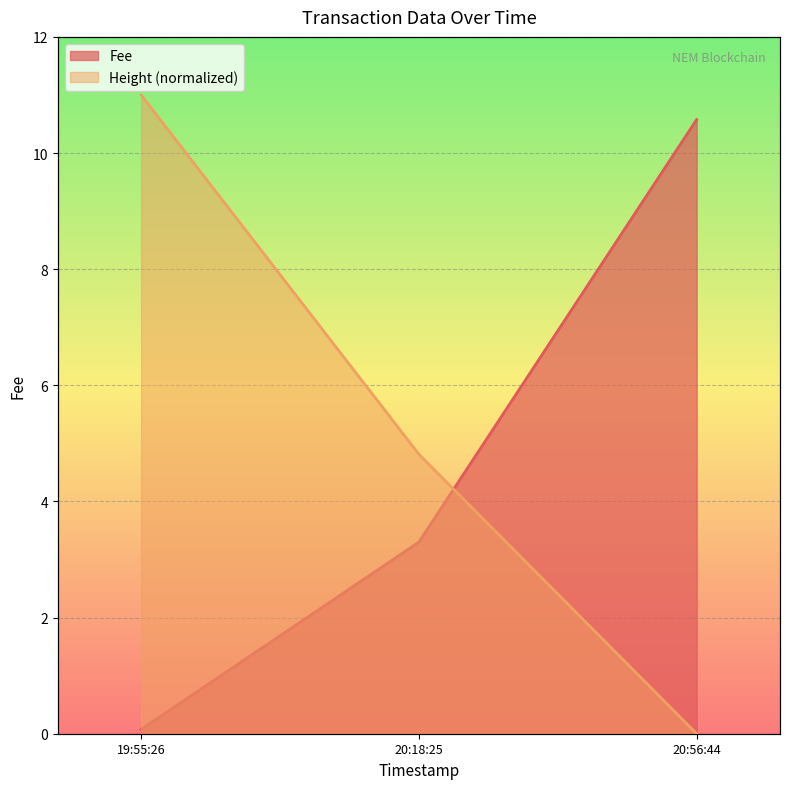

Count the Height values in the range 0 to 11.

3